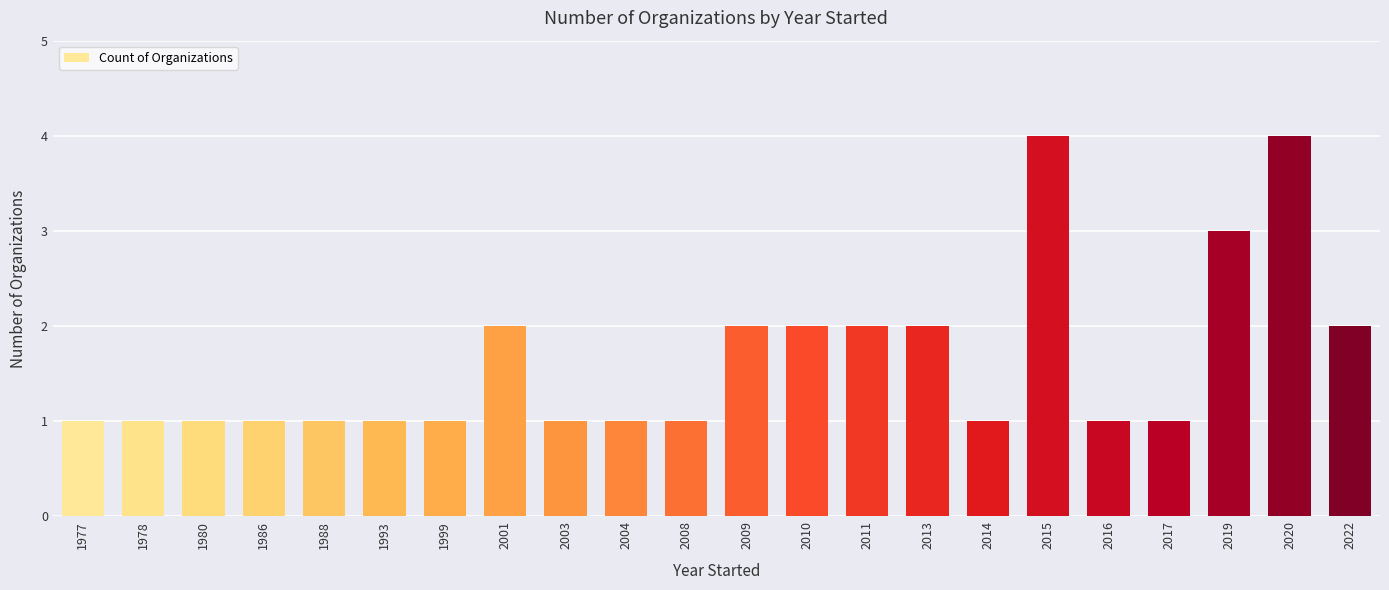

What is the greatest value displayed?

4